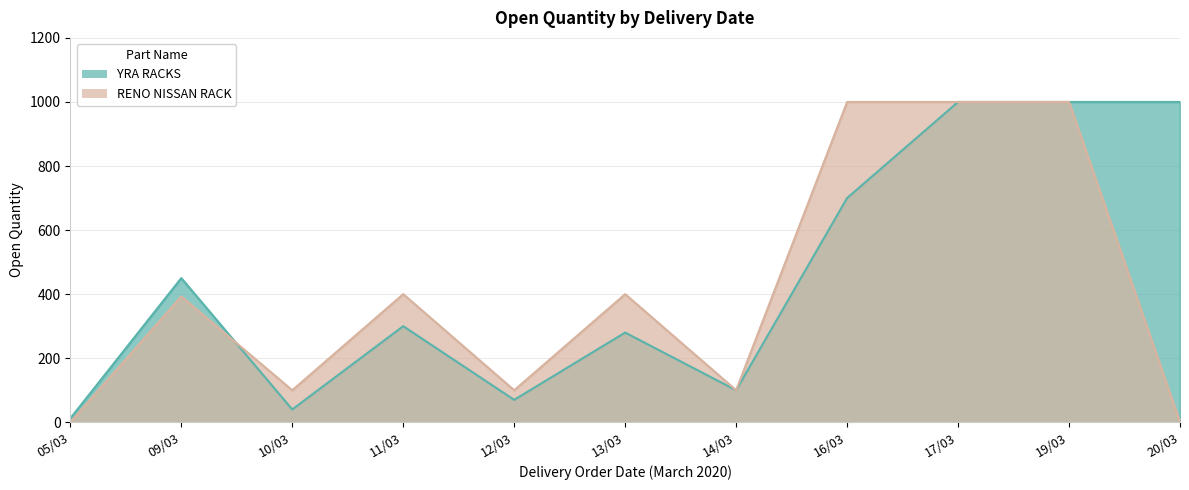

Reading left to right, extract all data points from this chart.

YRA RACKS: 05/03=12	09/03=450	10/03=40	11/03=300	12/03=70	13/03=280	14/03=100	16/03=700	17/03=1000	19/03=1000	20/03=1000
RENO NISSAN RACK: 05/03=0	09/03=393	10/03=100	11/03=400	12/03=100	13/03=400	14/03=100	16/03=1000	17/03=1000	19/03=1000	20/03=0